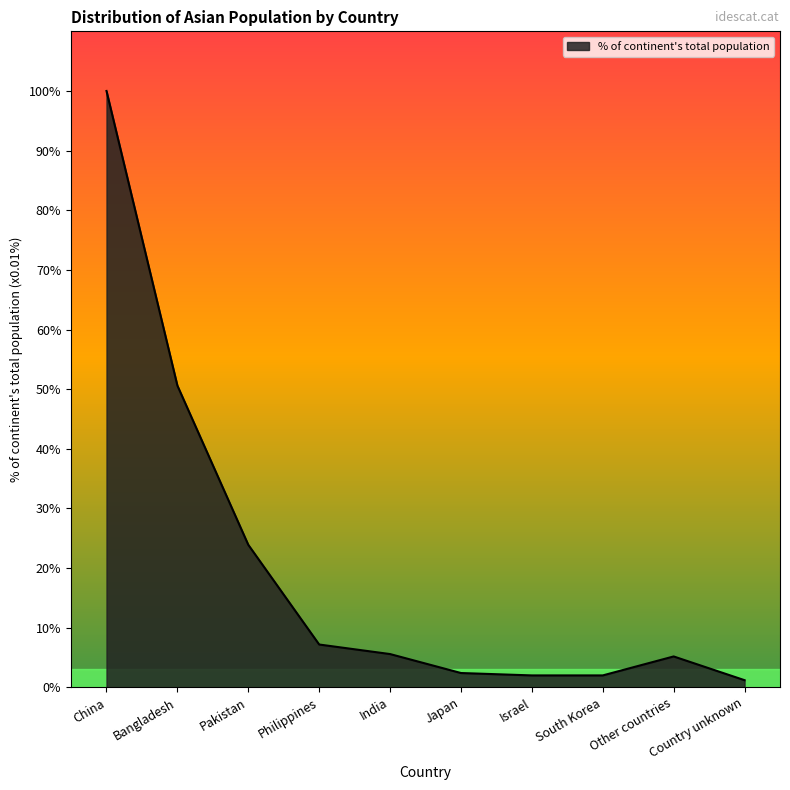

Does the chart display data point markers on the line(s)?

No